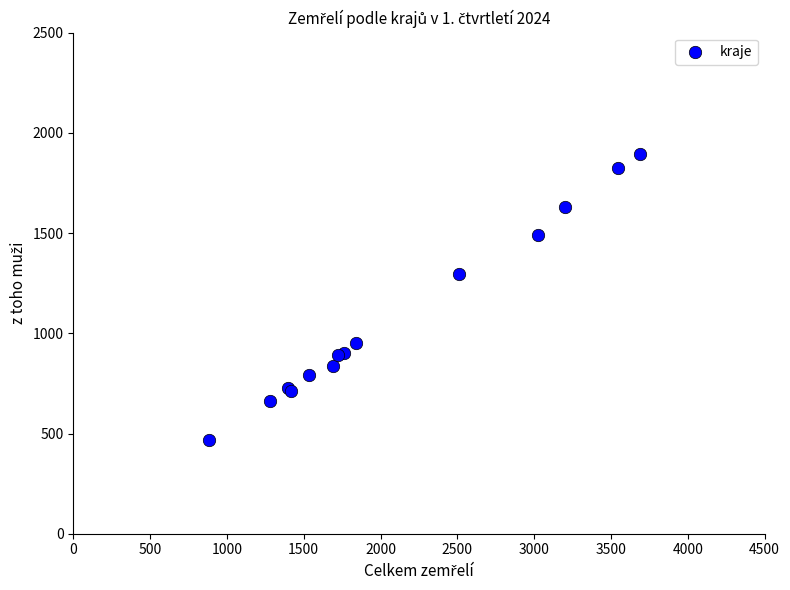

What Y value in the scatter plot is closest to 1183?

1298